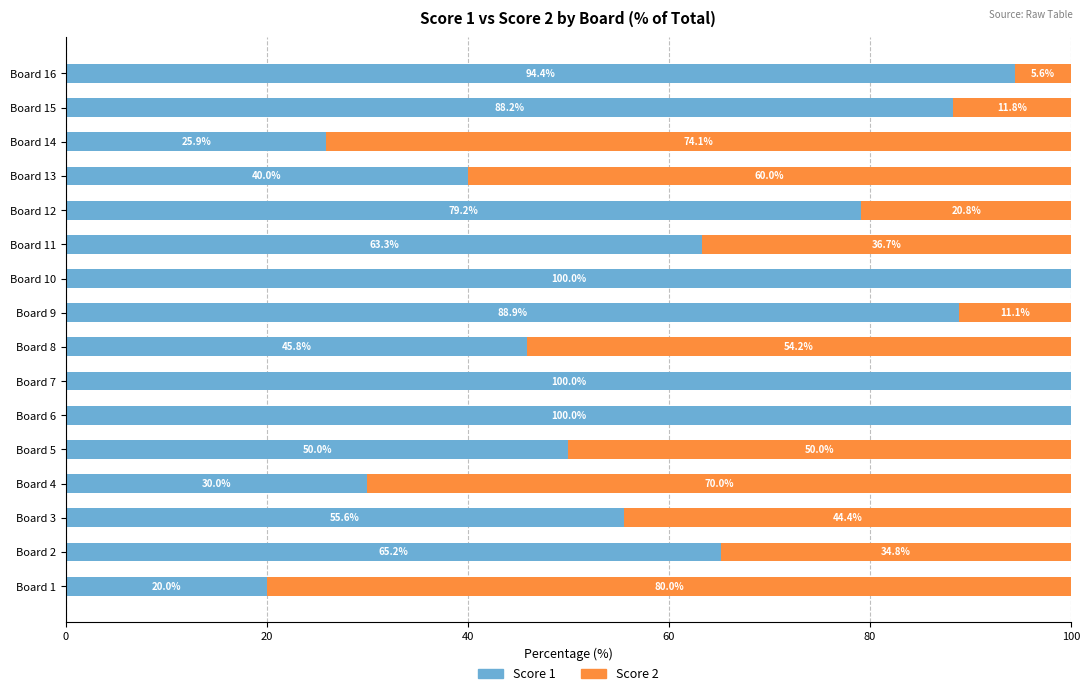

What are all the series names shown in the legend?

Score 1, Score 2